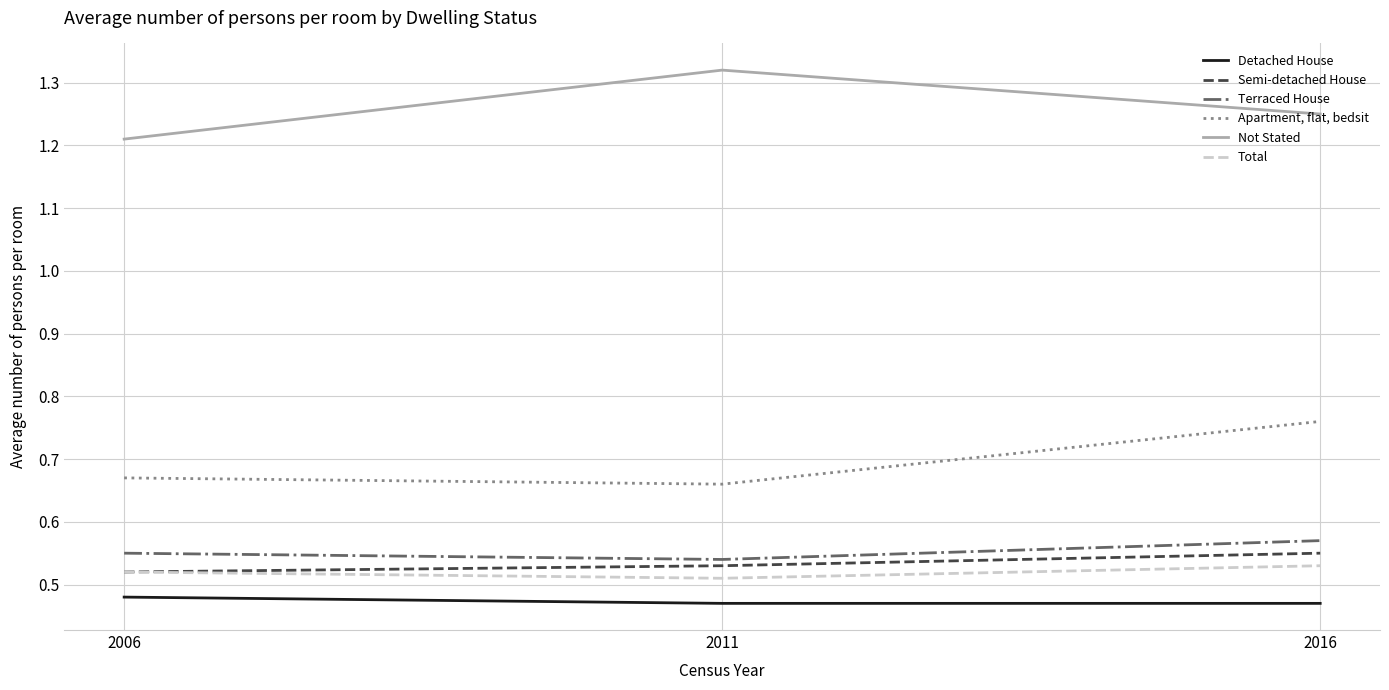

Is it true that Apartment, flat, bedsit equals 0.2 at 2016?

False